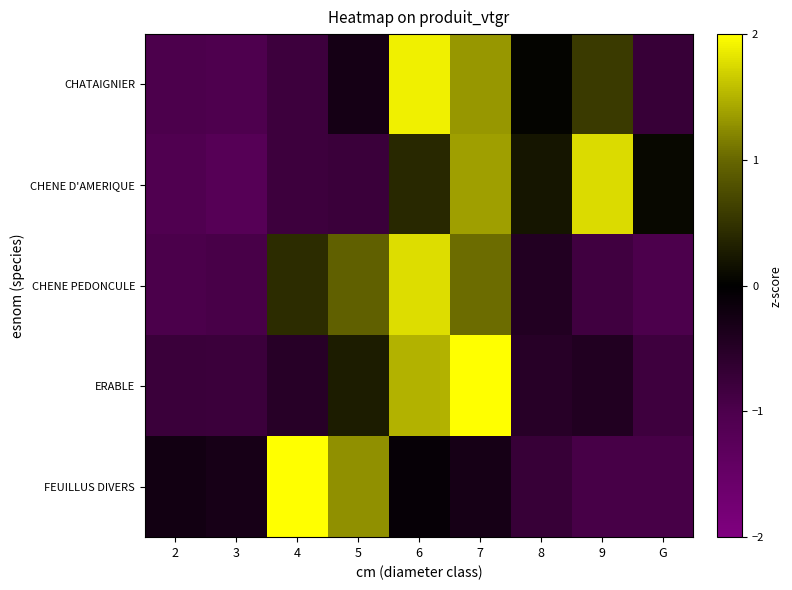

How many distinct data groups are displayed?

5